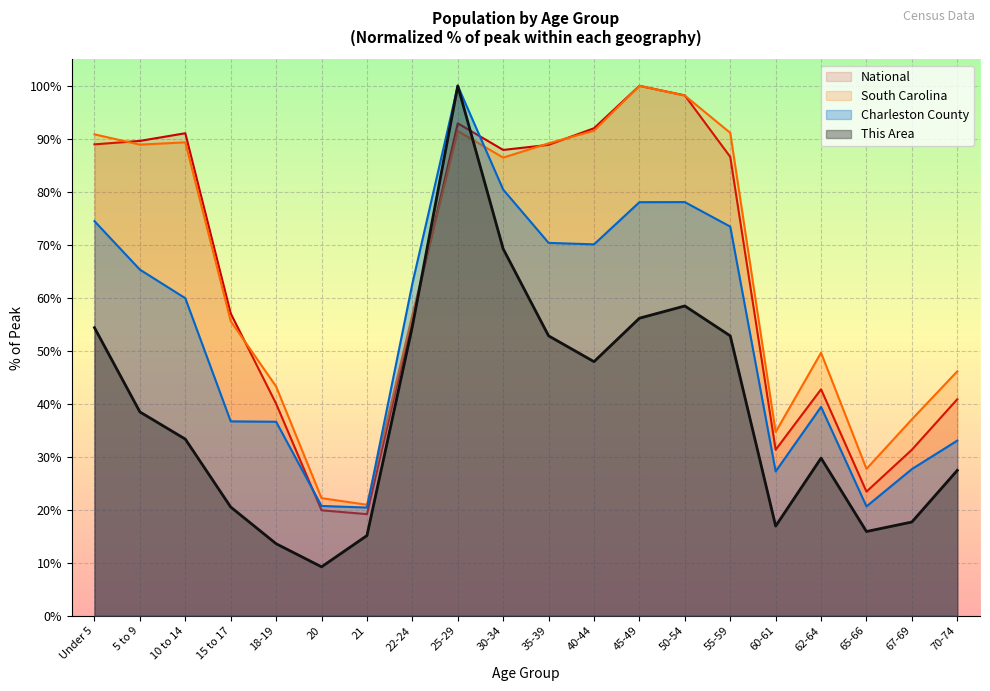

What is the difference between the maximum and minimum values in the This Area series?

90.8